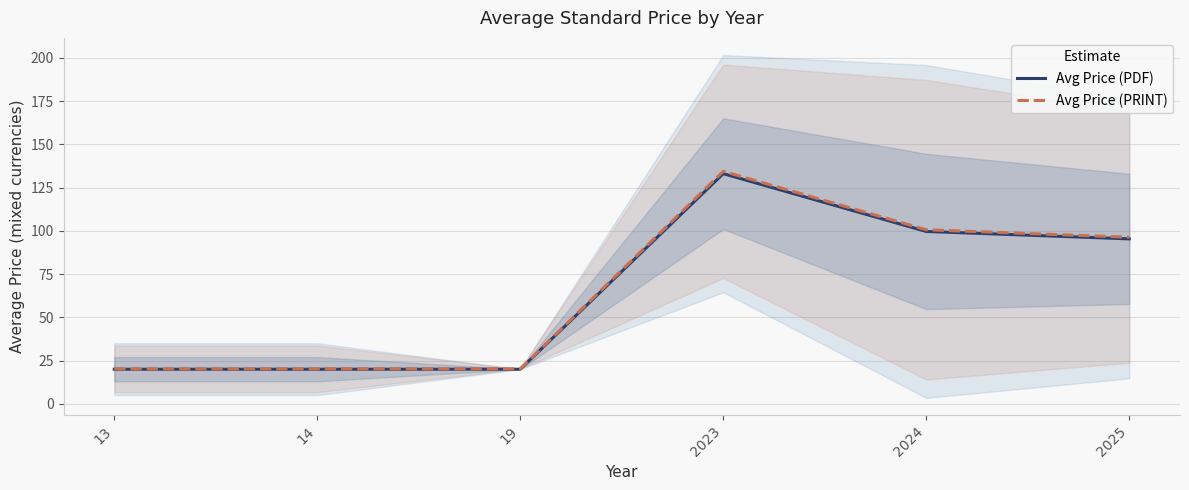

The value of Avg Price (PRINT) at 2025 is 96.3. True or false?

True